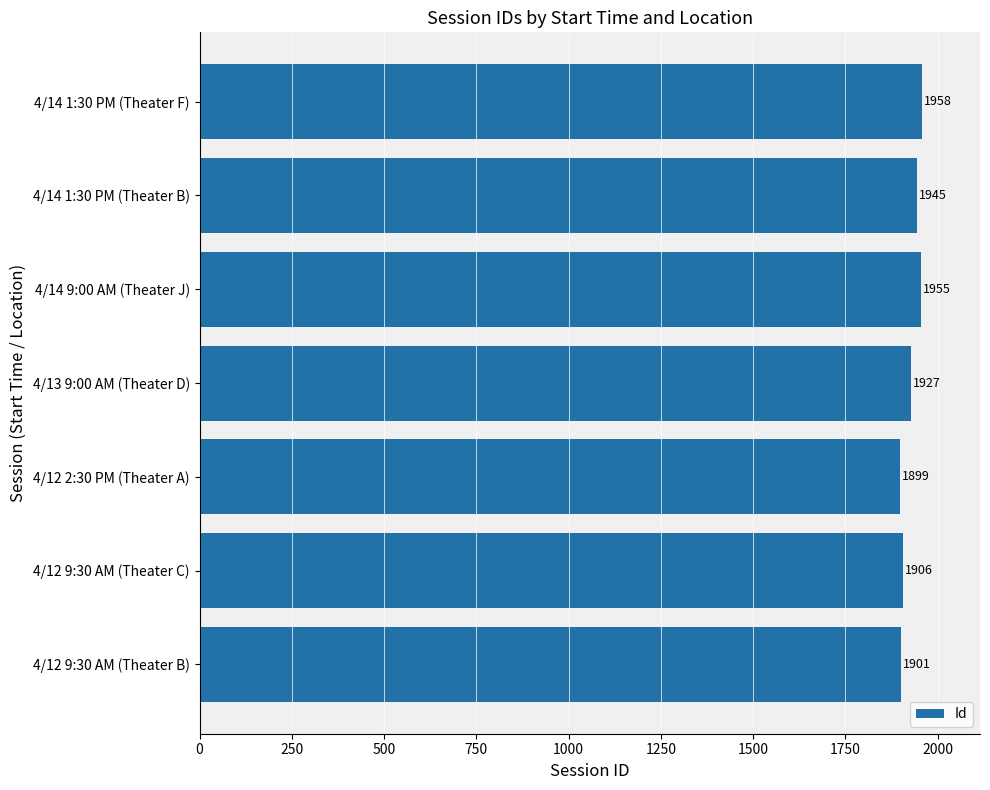

The value at 4/14 9:00 AM (Theater J) is 2613. True or false?

False